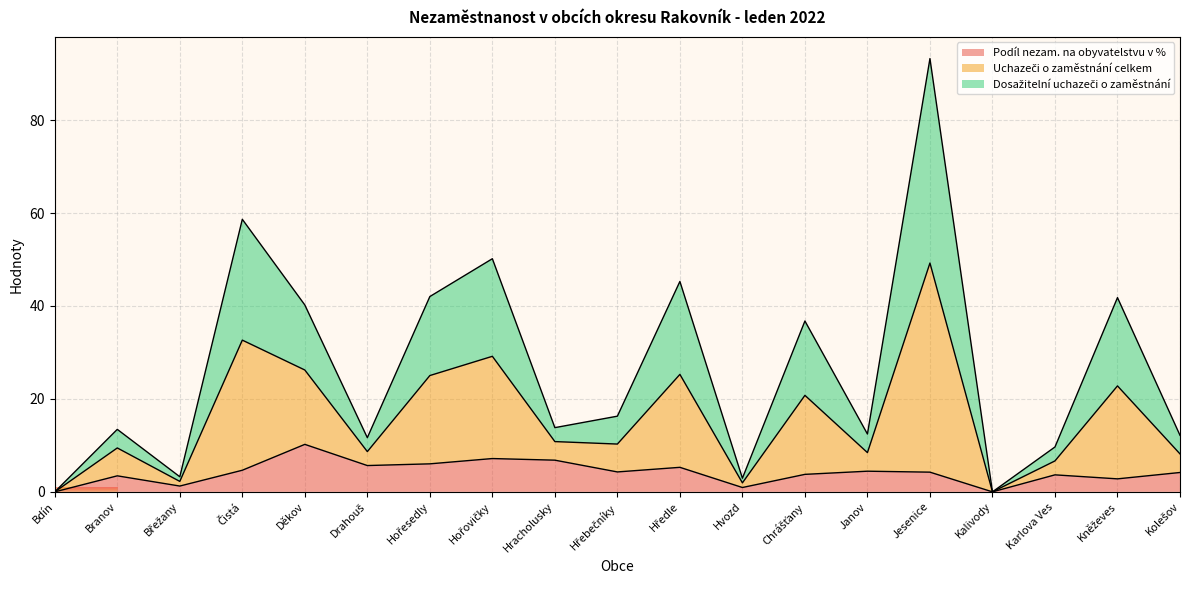

Which category has the highest value in the Podíl nezam. na obyvatelstvu v % series?

Děkov